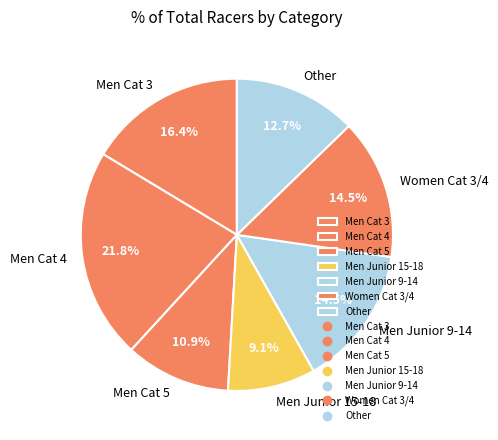

Is there a majority slice in this chart?

No